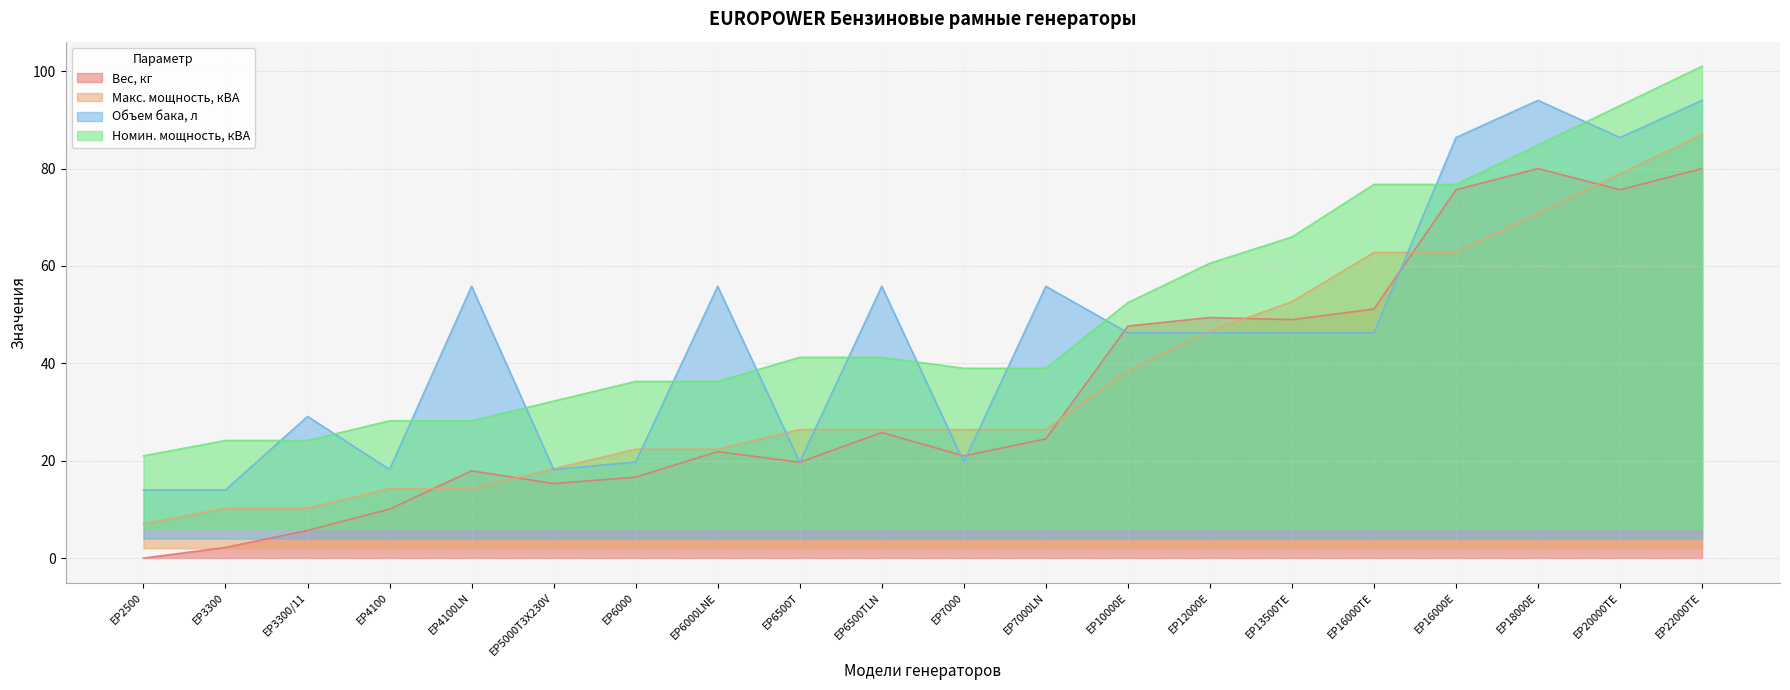

At how many categories does at least one series exceed 20?

20